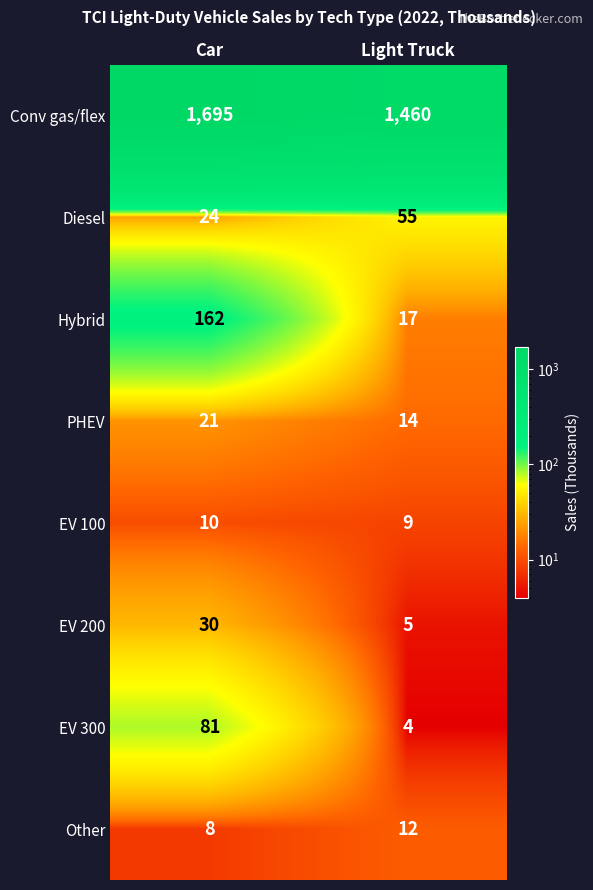

At which category does the chart reach its peak across all series?

Car